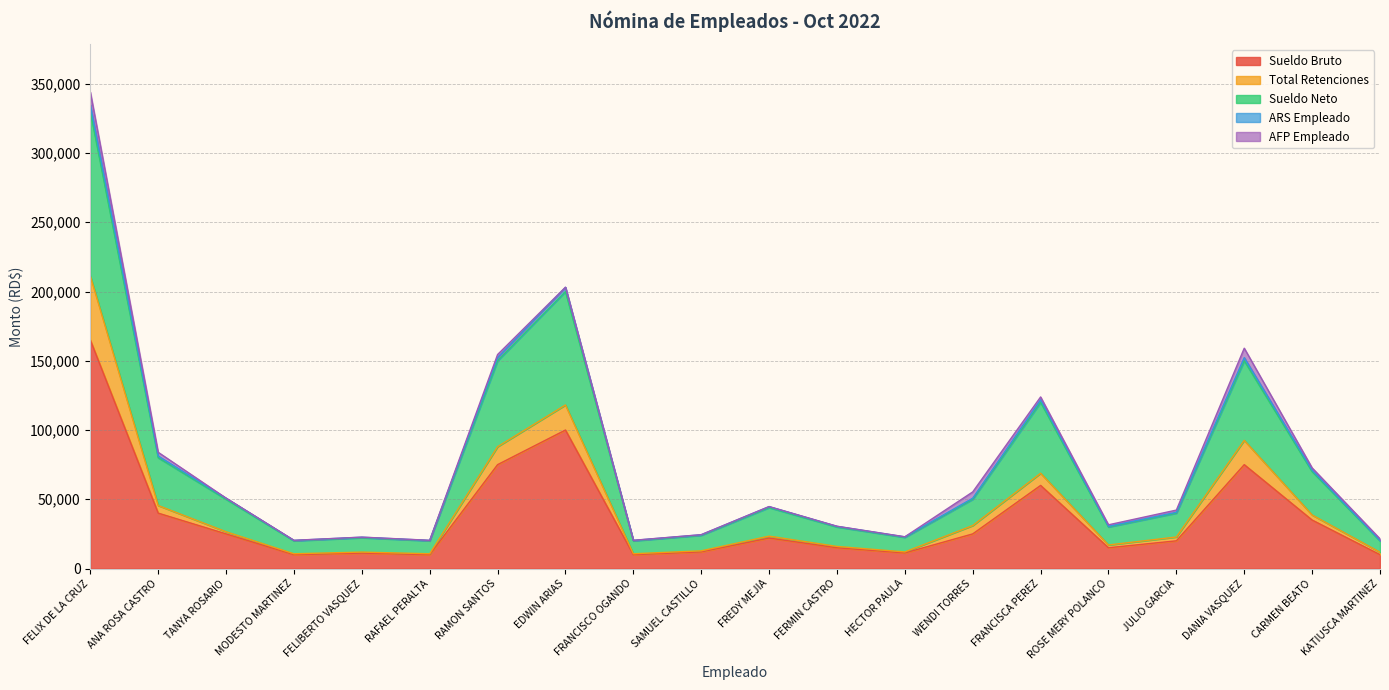

How many lines are shown in the chart?

5